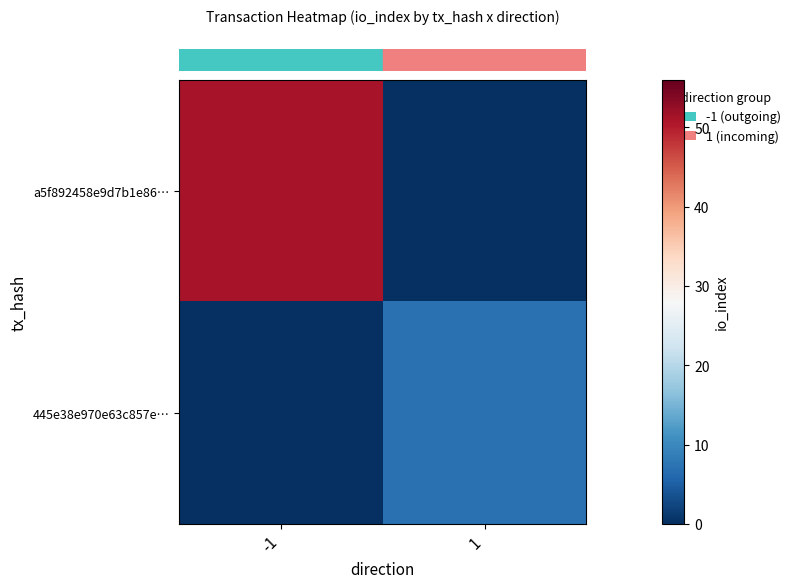

List the series in order of their peak value, highest first.

row_0, row_1